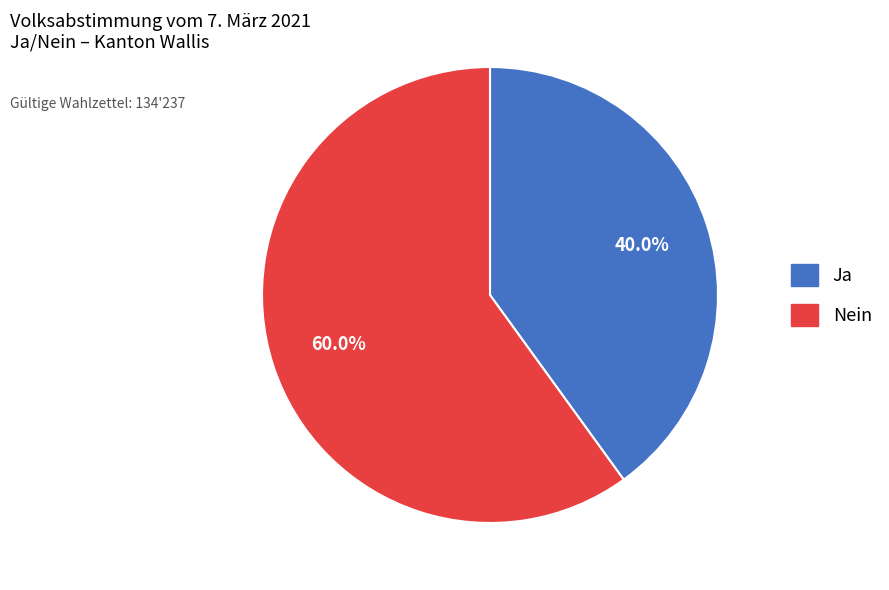

Rank the categories by value from lowest to highest.

Ja, Nein